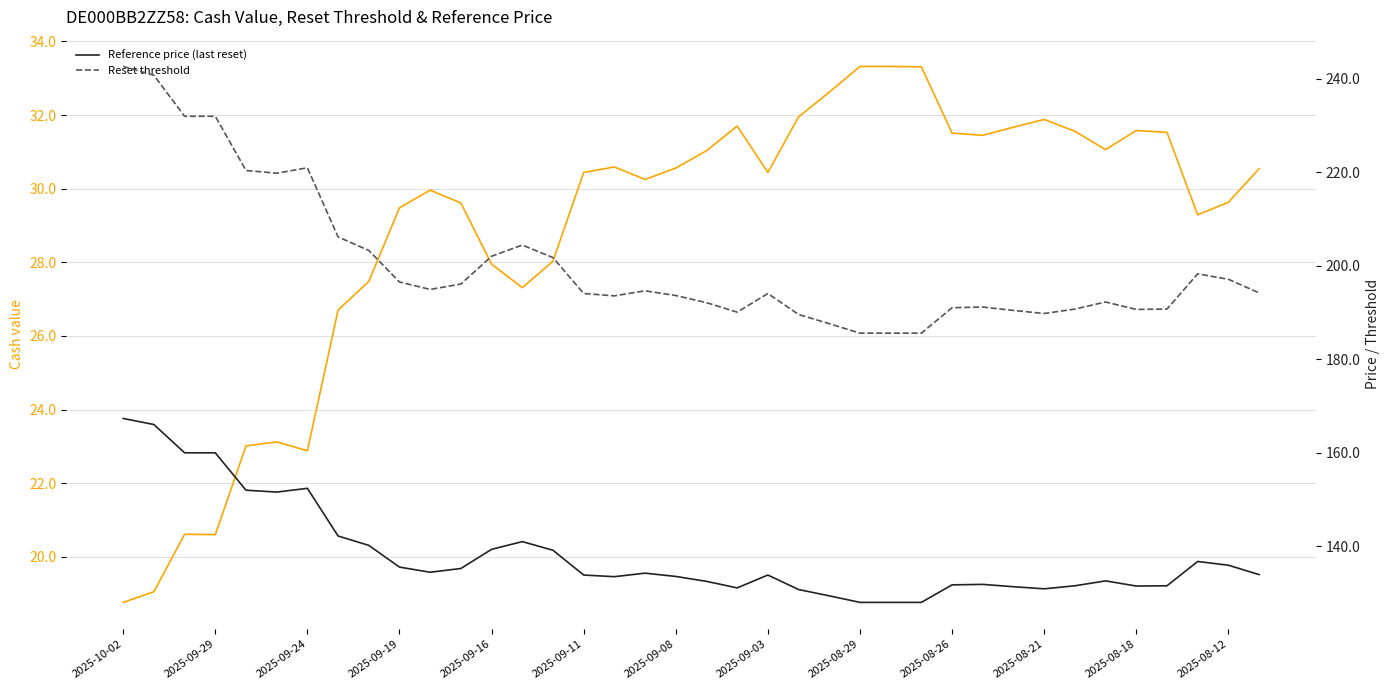

What is the difference between the Reset threshold values at 21 and 28?

2.9